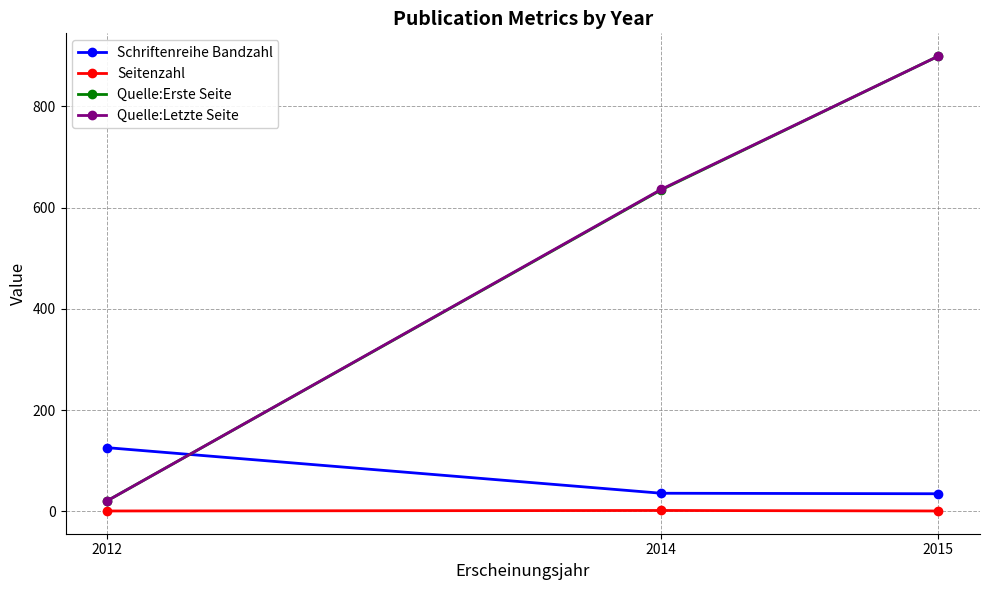

Rank the categories by Quelle:Letzte Seite value from highest to lowest.

2015, 2014, 2012